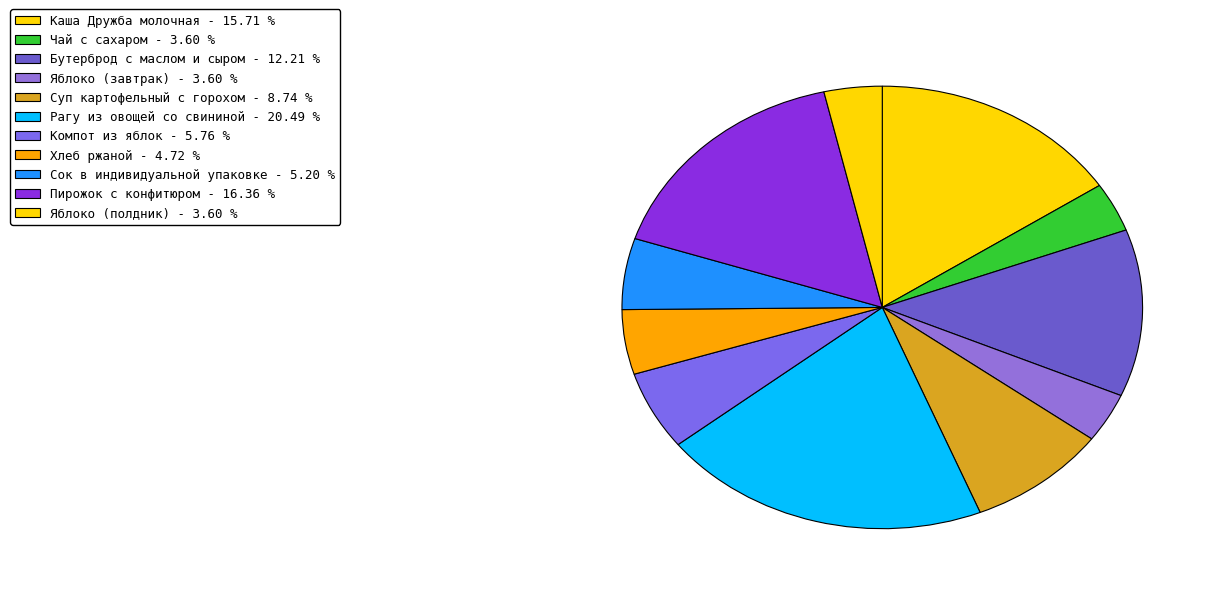

Count the number of slices in the pie.

11